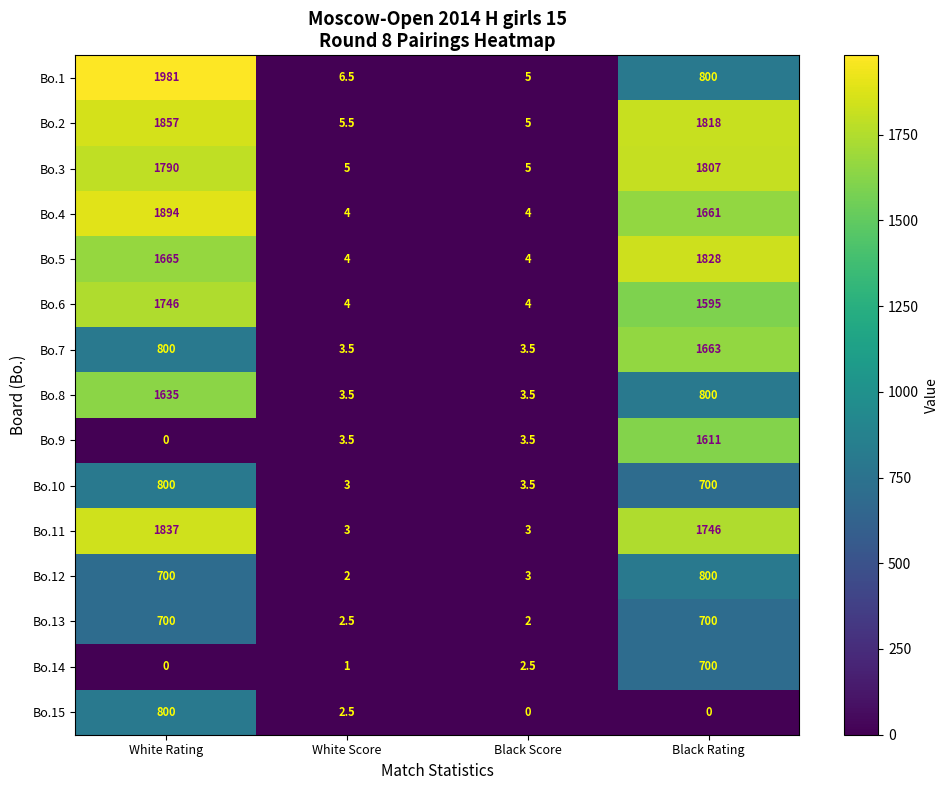

Between Black Score and Black Rating, which series saw the biggest shift?

Bo.5